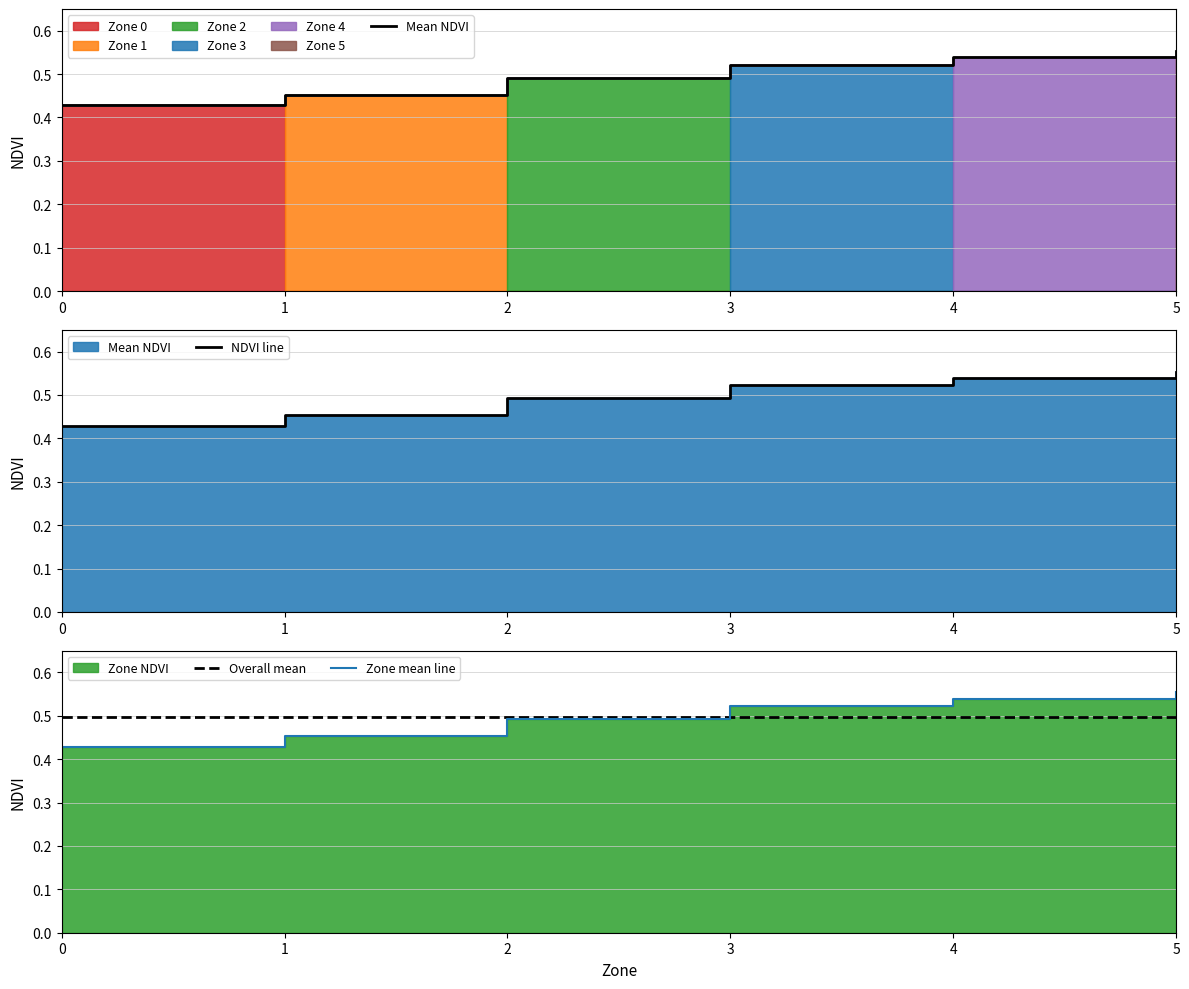

Between 2 and 4, which is larger?

4